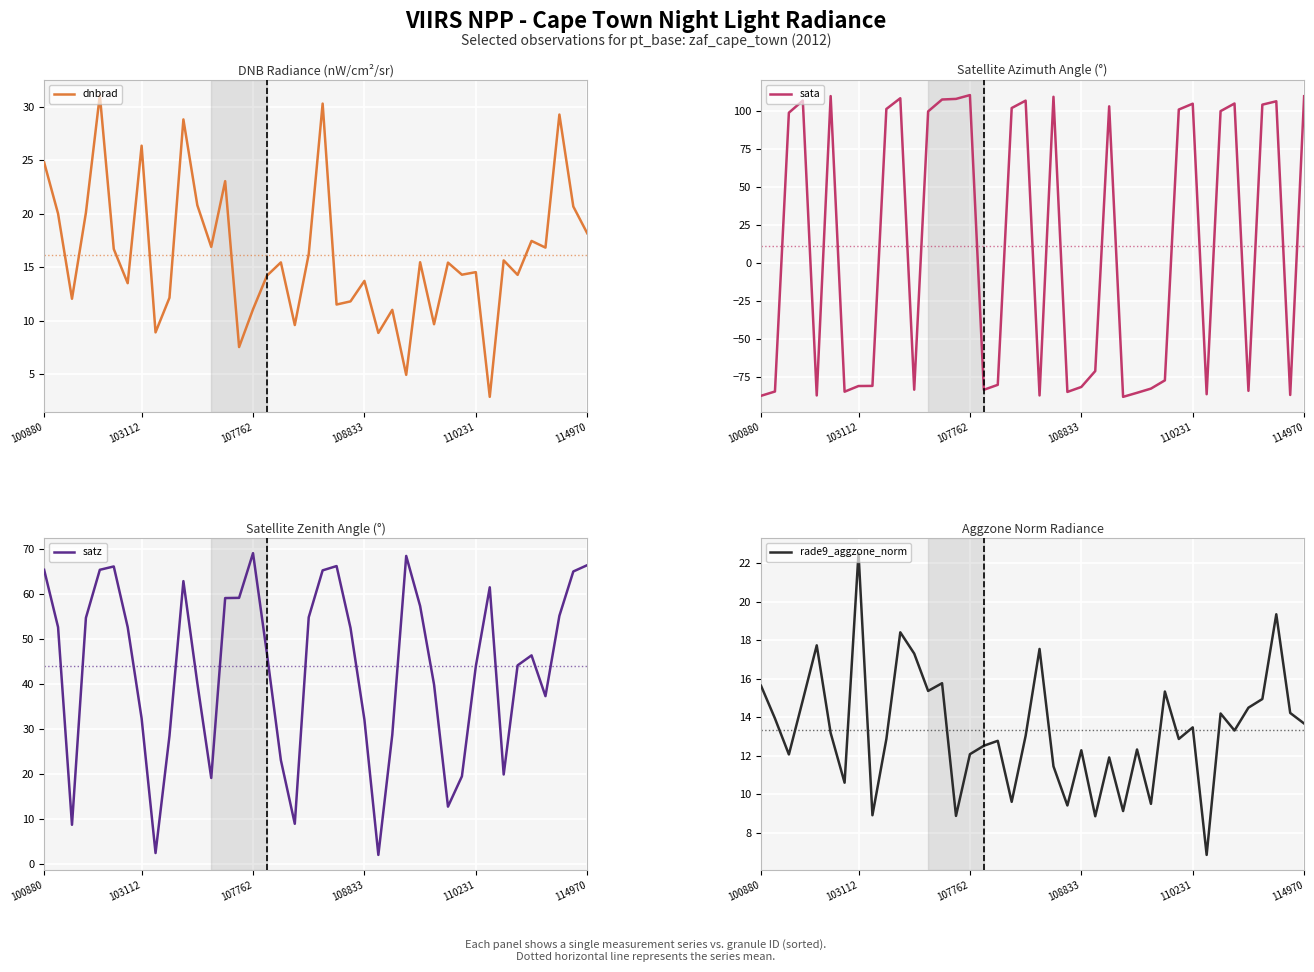

Which has a higher value, 30 or 33?

33